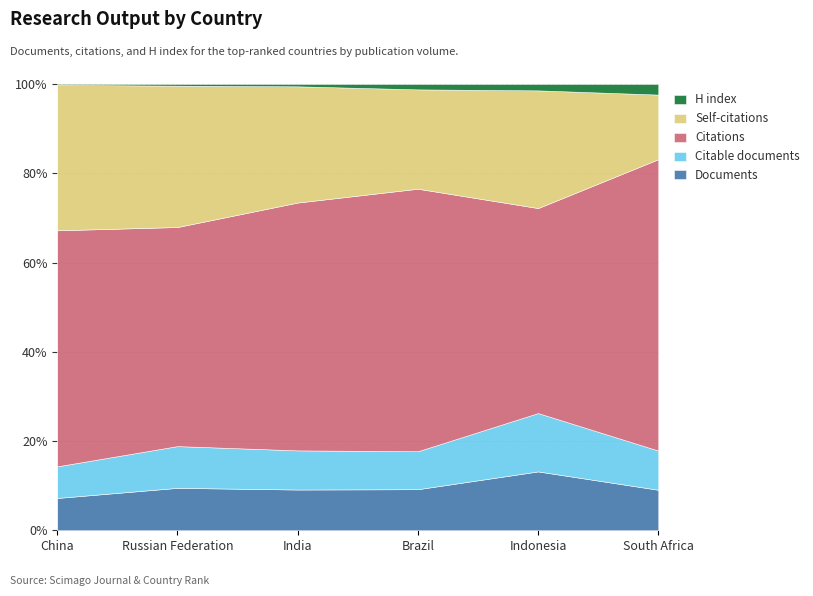

What position from the left is India?

3